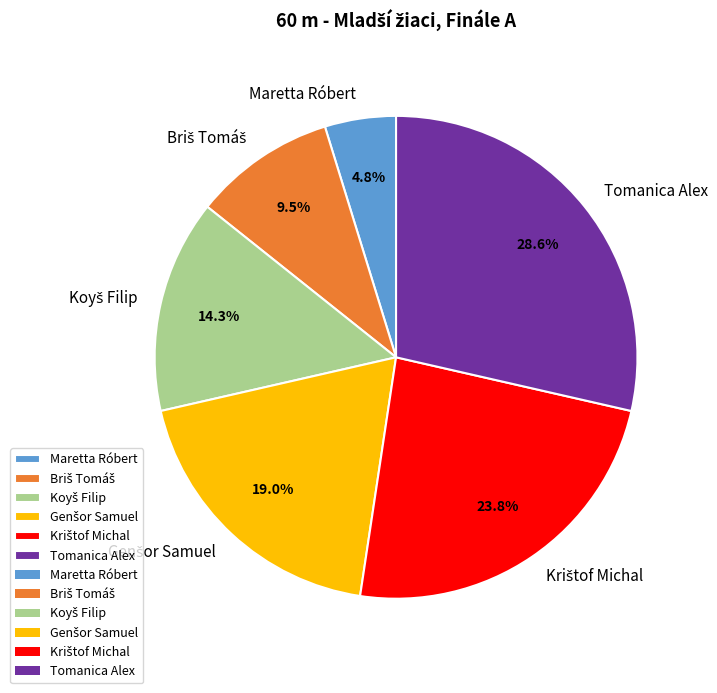

Which slice is the smallest?

Maretta Róbert